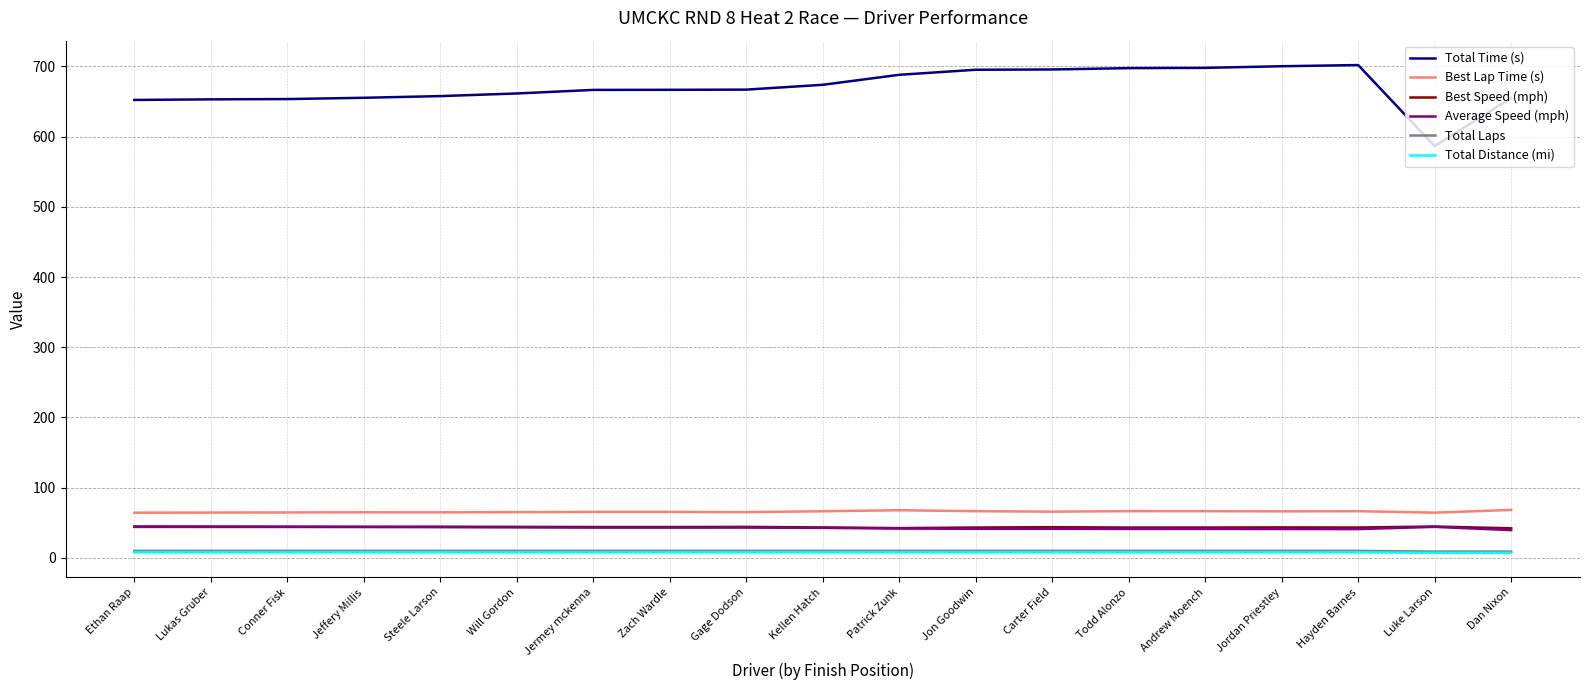

True or false: Best Lap Time (s) and Total Time (s) cross at least once.

False